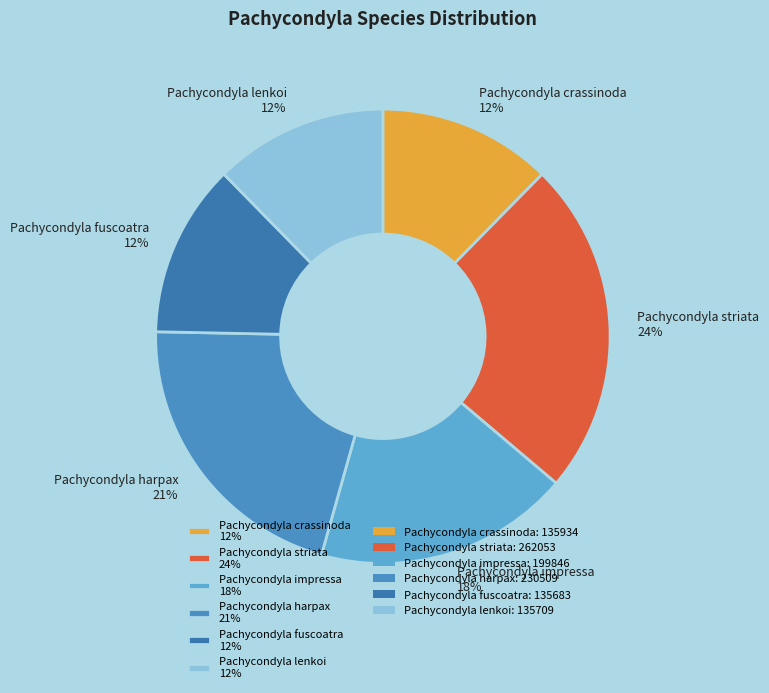

Is the sum of Pachycondyla impressa 18% and Pachycondyla striata 24% greater than half?

No